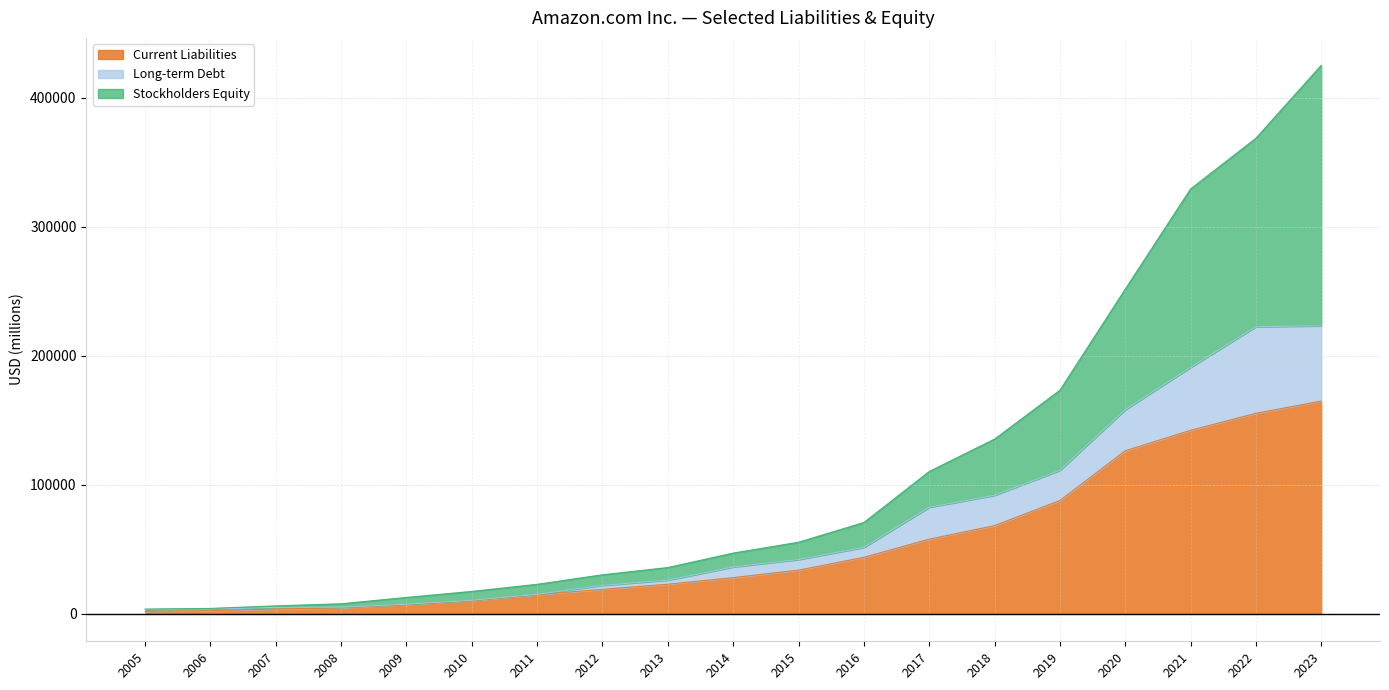

Where is Current Liabilities nearest to the value 83423?

2019